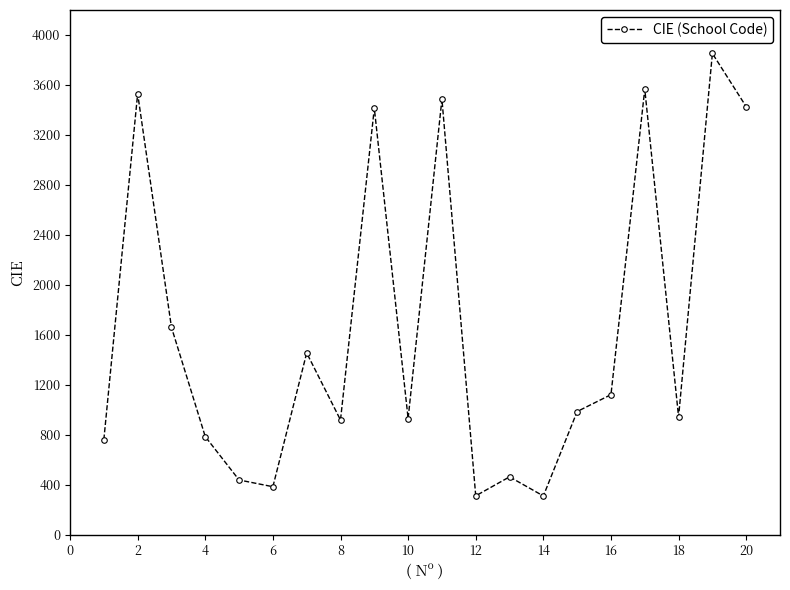

How many points are higher than both their immediate neighbors (excluding endpoints)?

7